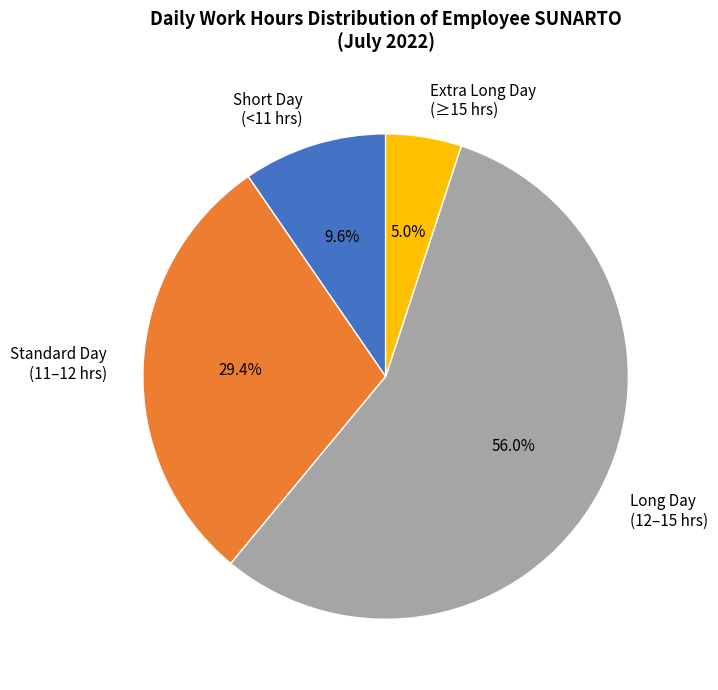

Which slice is the smallest?

Extra Long Day (≥15 hrs)